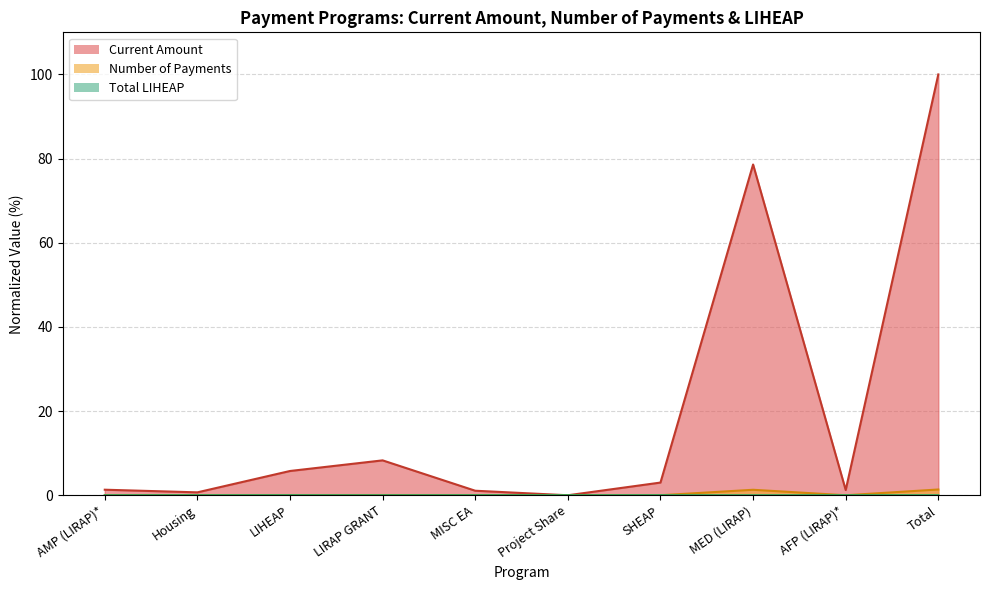

True or false: Number of Payments has more than 1 interior local peaks.

True